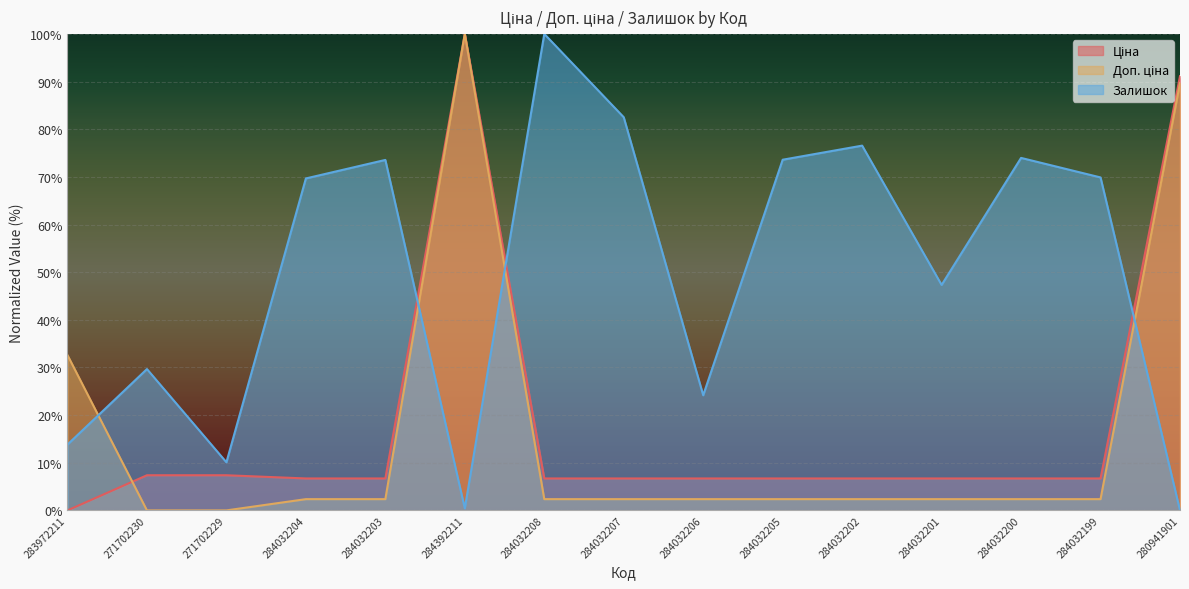

What is the difference between the maximum and minimum values in the Доп. ціна series?

100.0